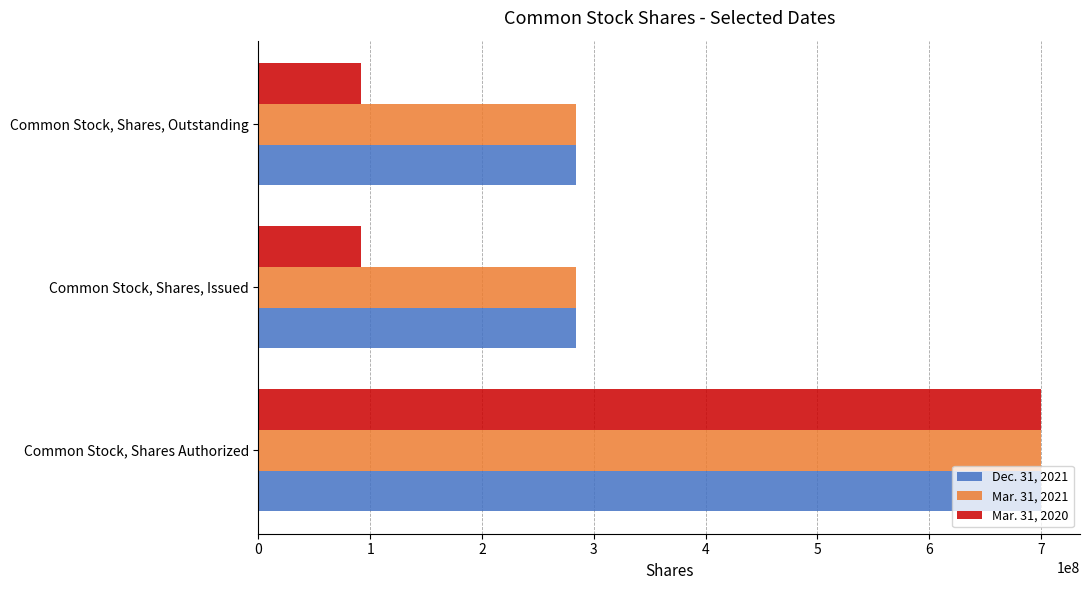

At which label does Mar. 31, 2020 reach its peak?

Common Stock, Shares Authorized